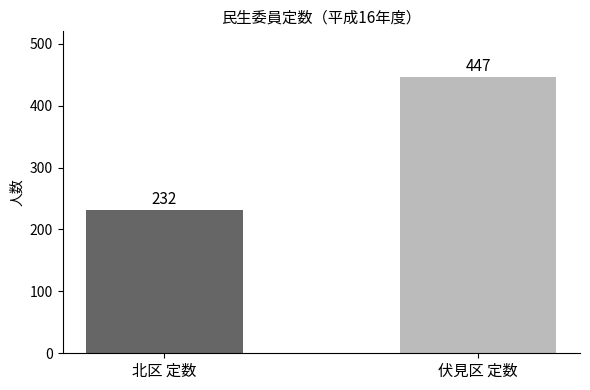

What is the label of the 1st bar from the left?

北区 定数